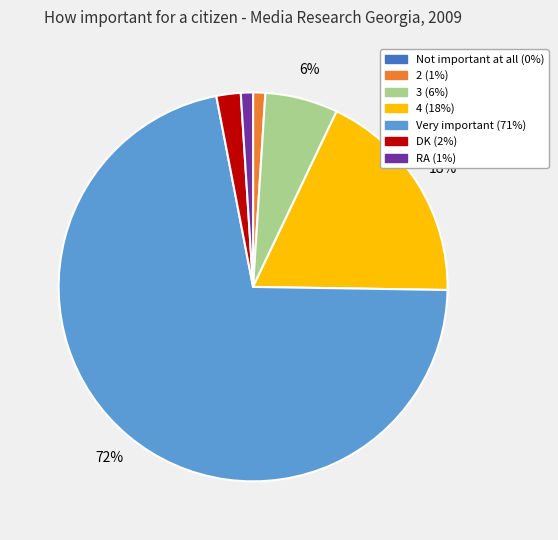

Which has a higher value, DK or 2?

DK